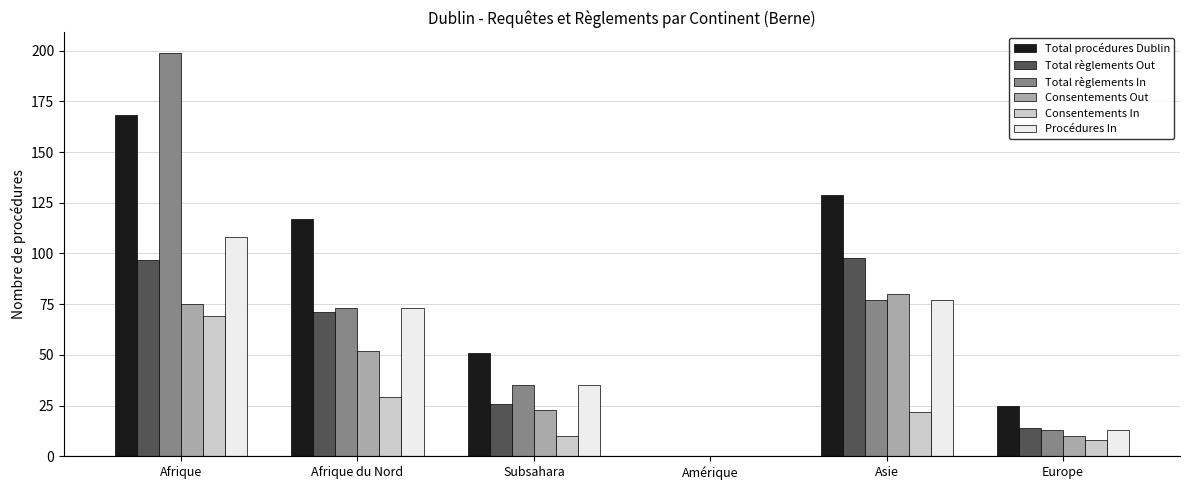

The value of Total règlements In at Afrique du Nord is 40. True or false?

False